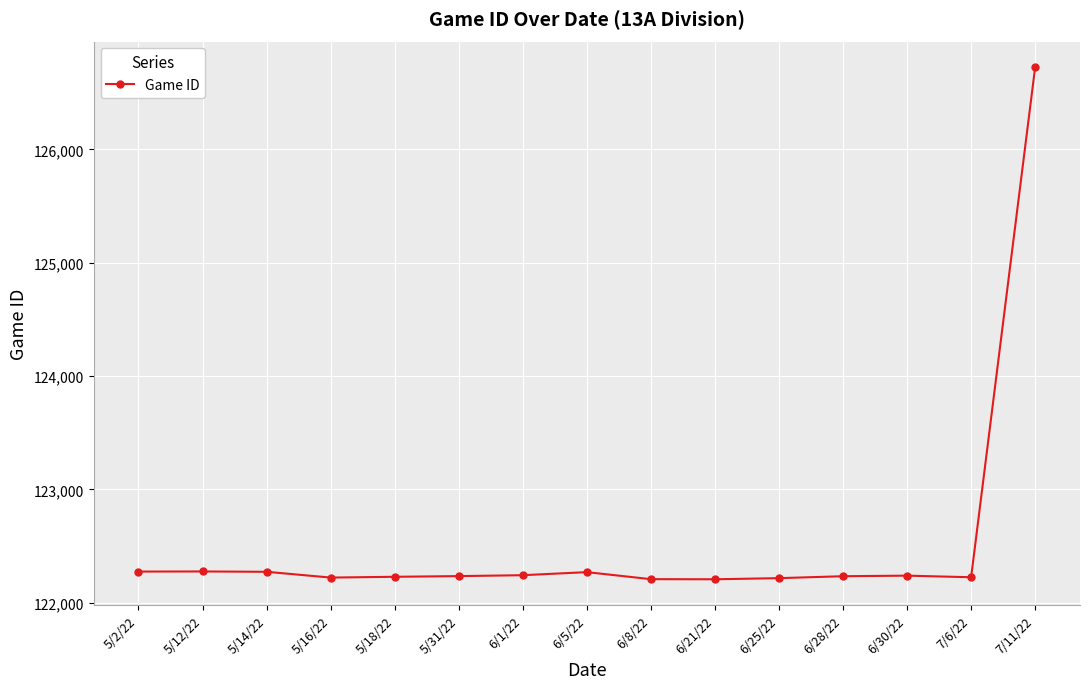

Is it true that the value at 6/25/22 is 56589?

False